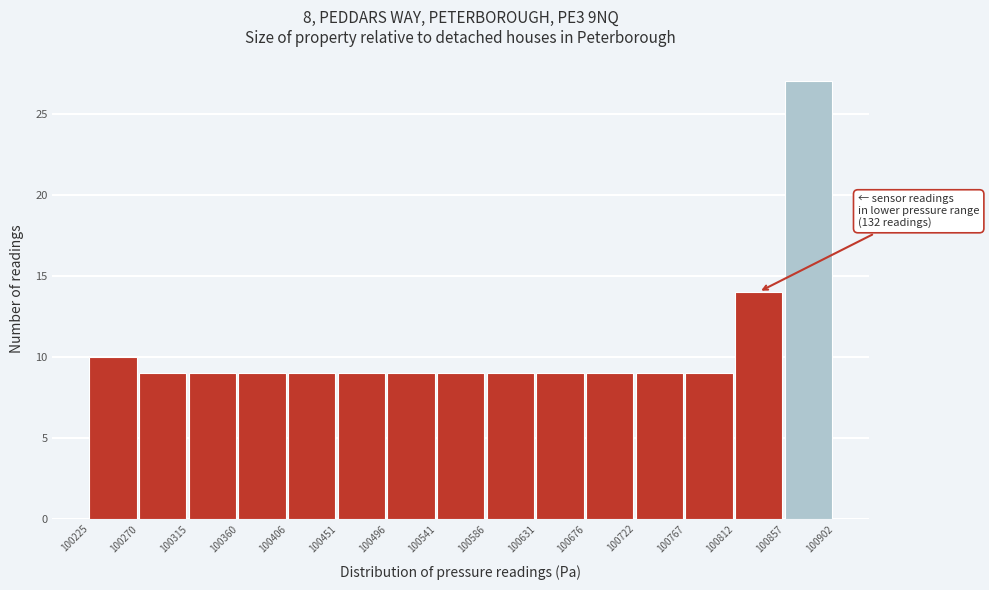

Over which range of the x-axis is the bar tallest?

100857 to 100902